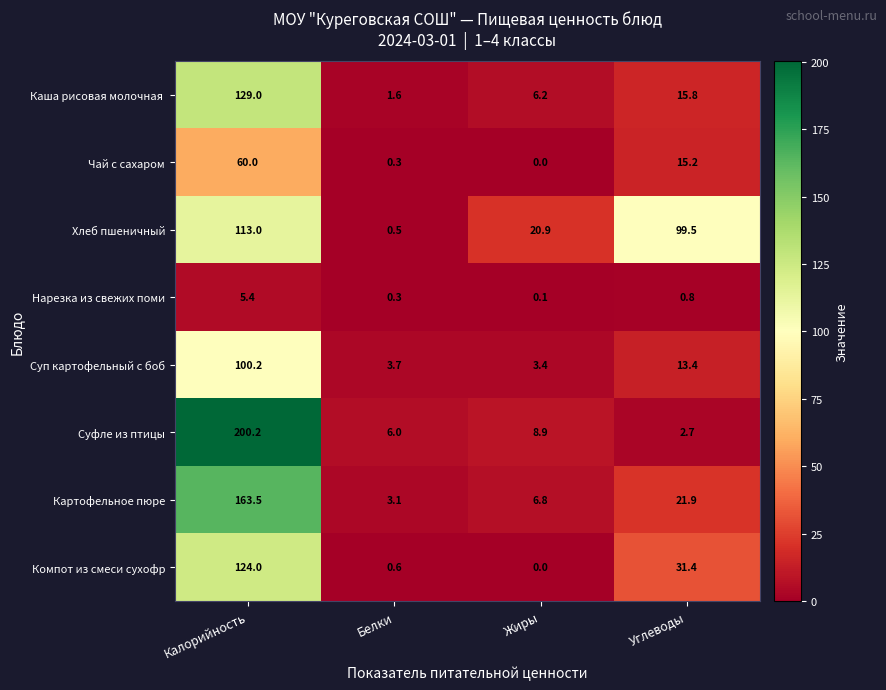

Where does the Хлеб пшеничный series first go above 99?

Калорийность